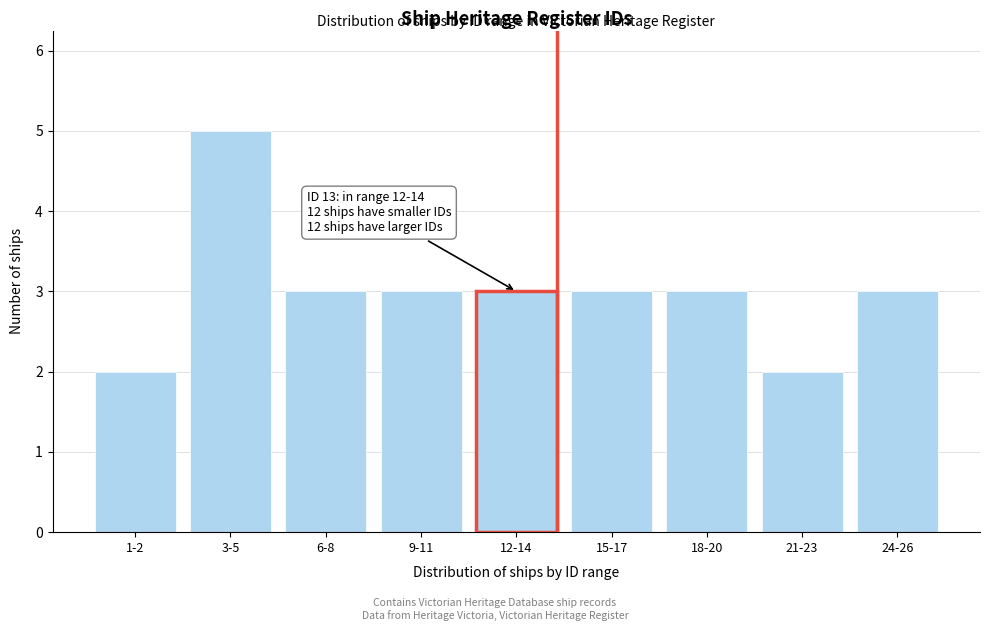

Reading right to left, extract all data points from this chart.

3	2	3	3	3	3	3	5	2